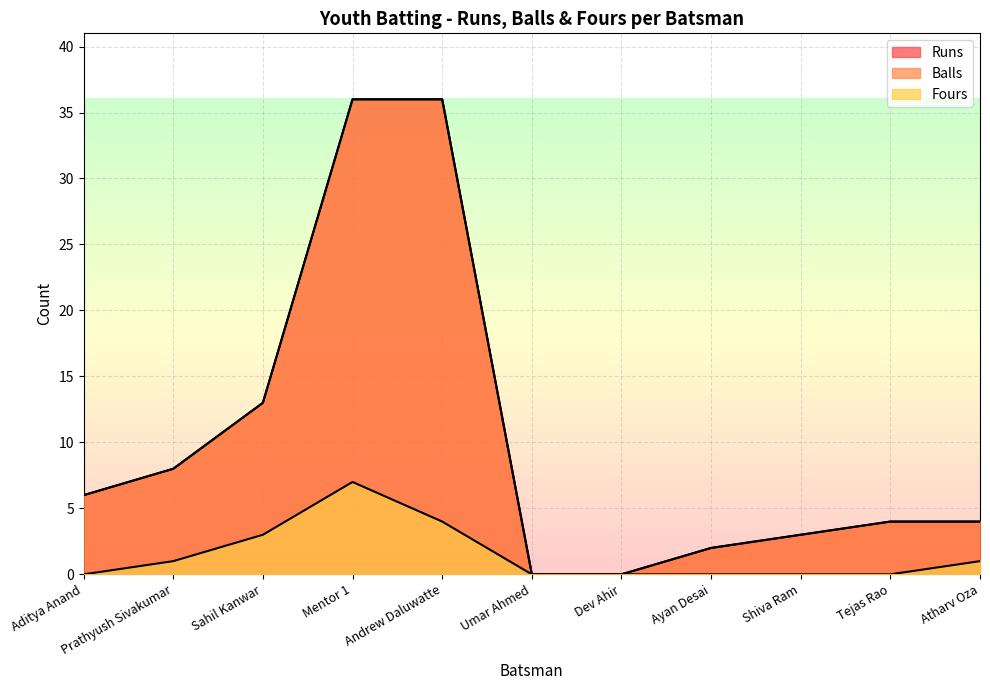

Is it true that Fours equals 1 at Prathyush Sivakumar?

True